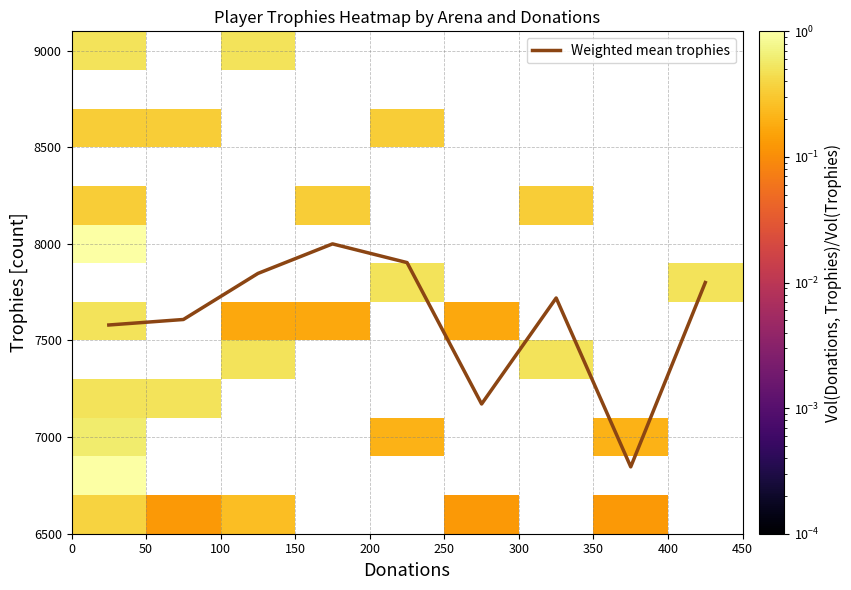

What is the maximum value for Weighted mean trophies?

8000.0